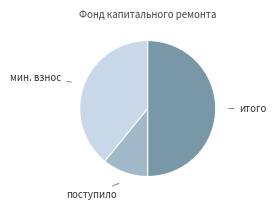

Which category has the biggest portion of the pie?

Итого фонд капитального ремонта